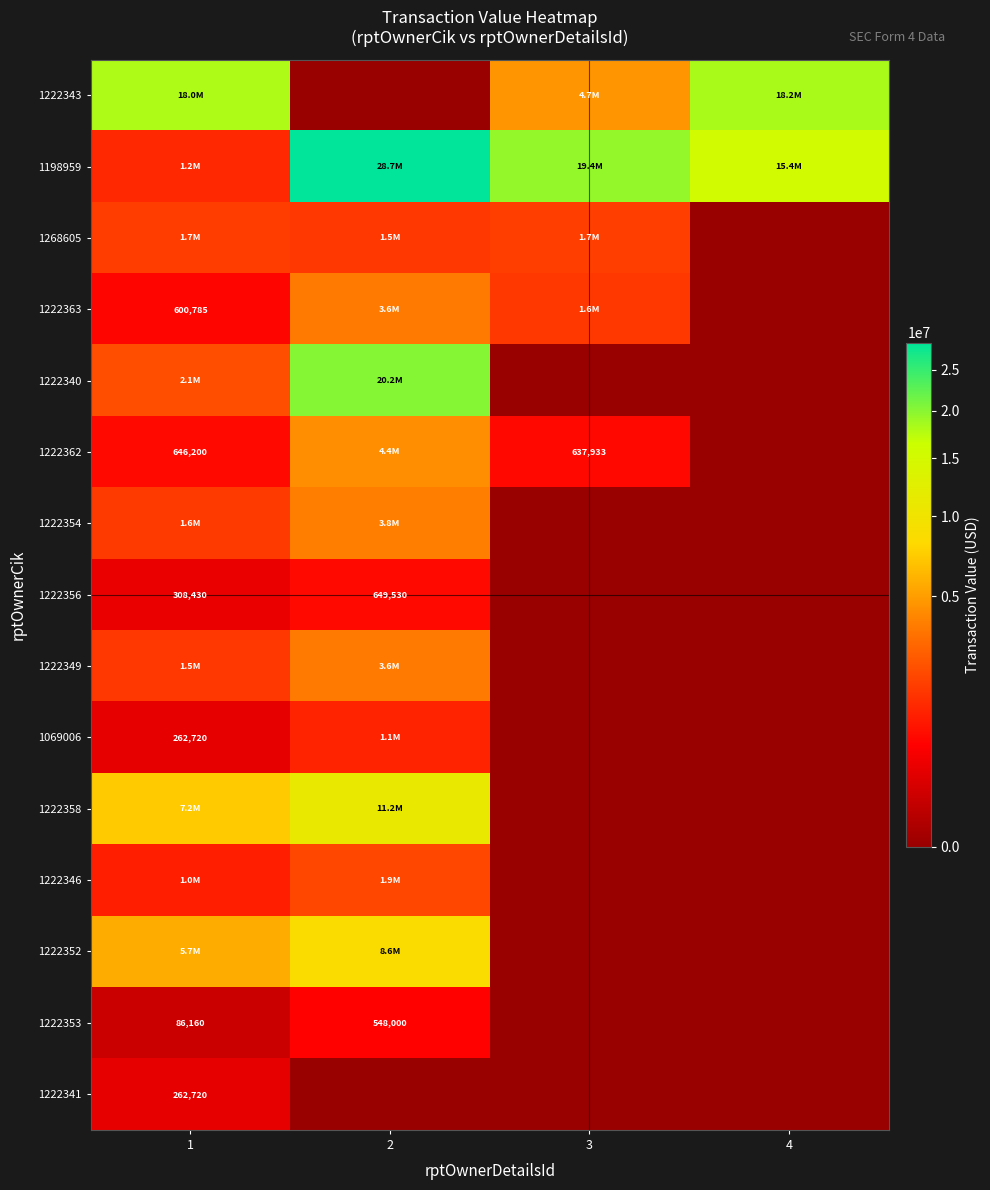

The 1069006 series shows 1758597 at 2. True or false?

False